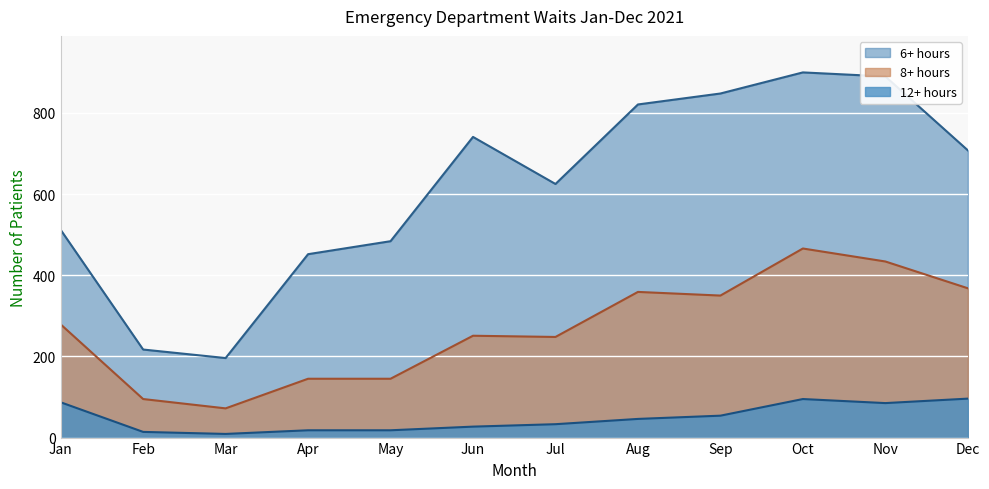

Read the 12+ hours value at Jan, to the nearest 10.

90